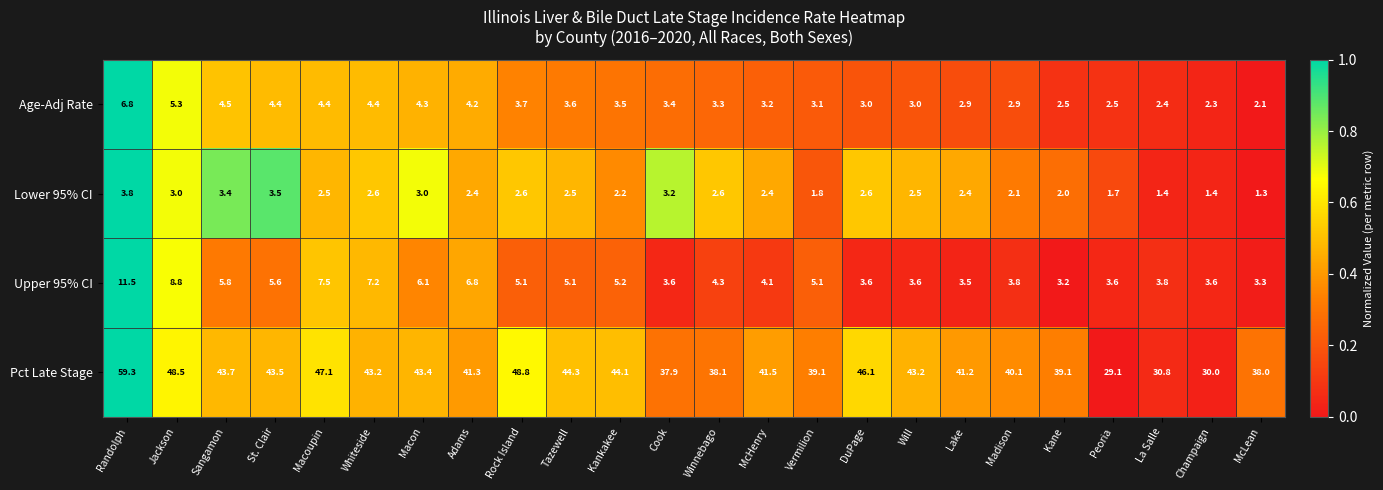

Which category has the lowest value across all series?

McLean